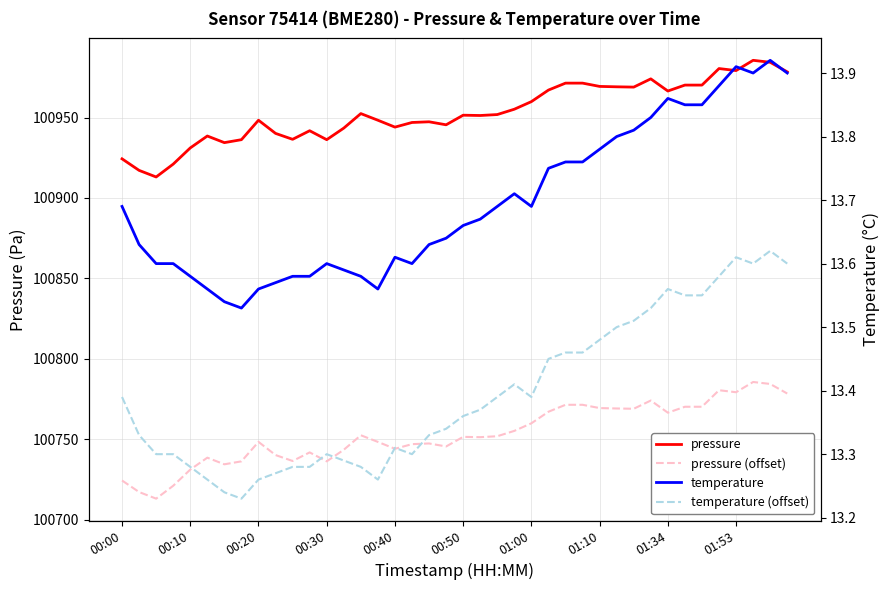

How many interior local valleys does the pressure (offset) series have?

10